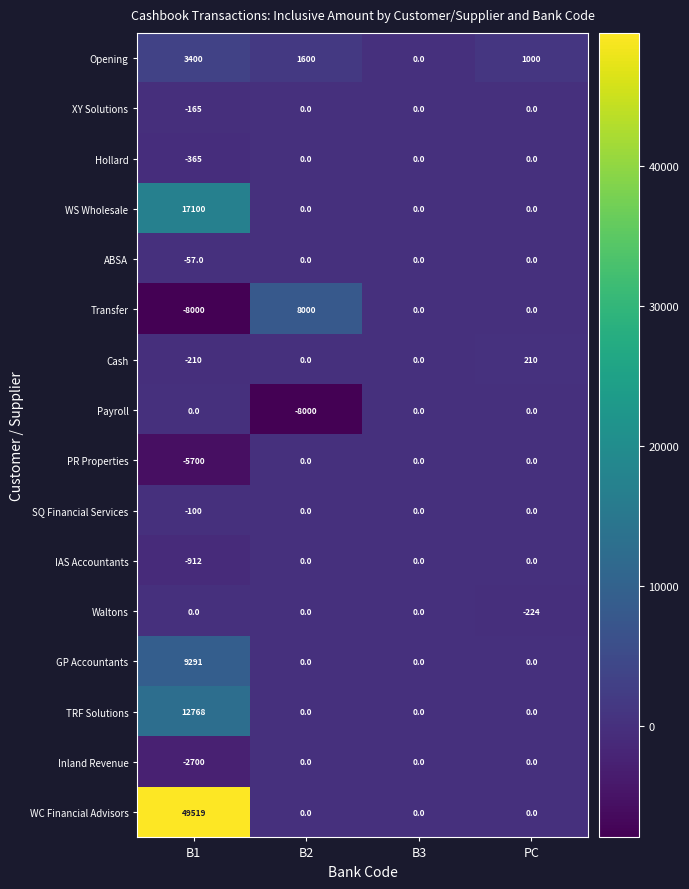

Which series has the largest range (max minus min)?

WC Financial Advisors